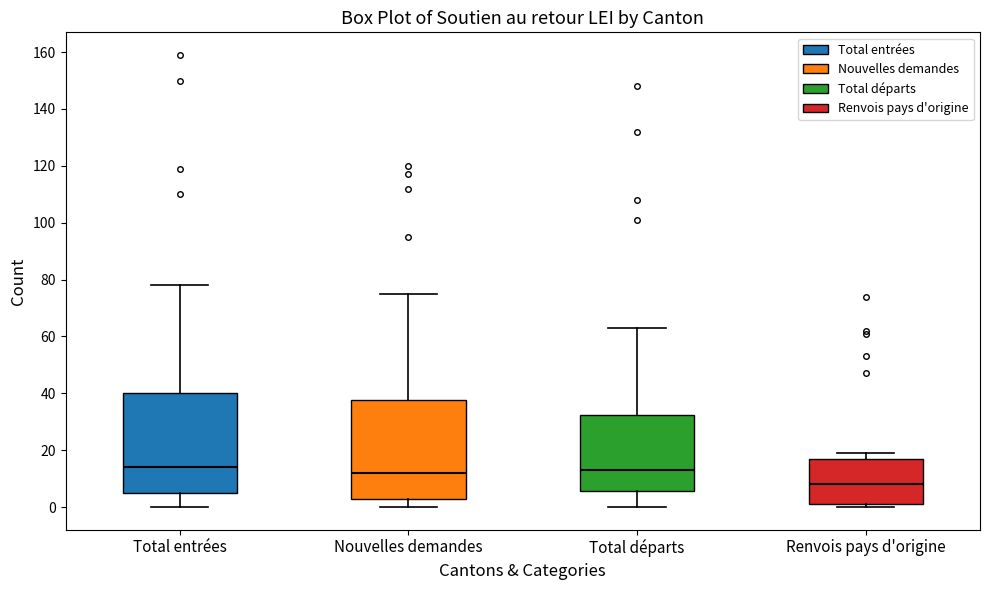

Reading left to right, read every box against the y-axis: the position of its median line, the range the box covers, and the ends of its whiskers. The values are not printed on the chart, so give them approximately, as read against the axis.

Total entrées: median 14, box 6 to 40, whiskers 0 to 78
Nouvelles demandes: median 12, box 4 to 38, whiskers 0 to 76
Total départs: median 14, box 6 to 32, whiskers 0 to 64
Renvois pays d'origine: median 8, box 2 to 18, whiskers 0 to 20